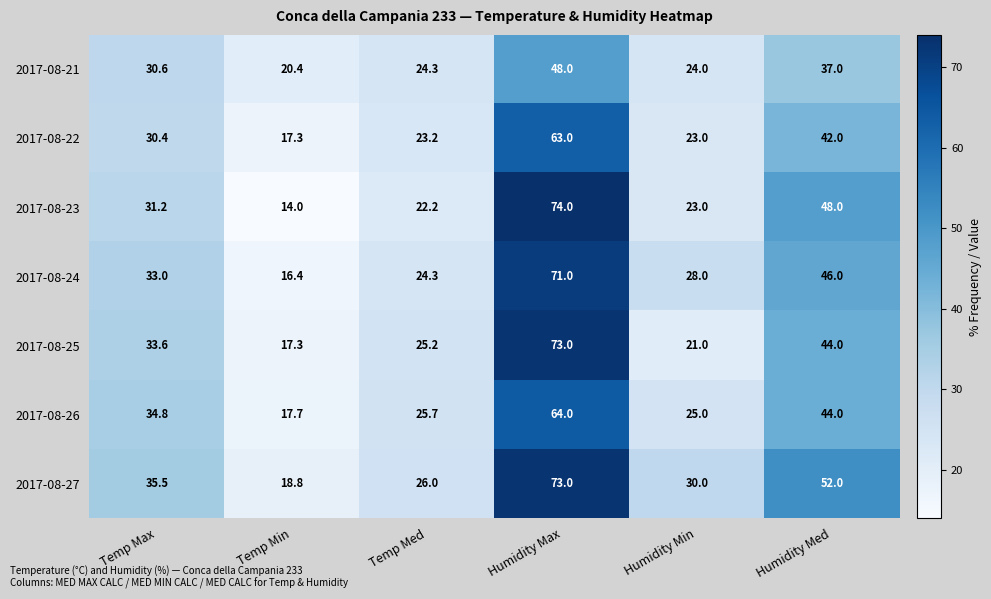

Read the 2017-08-27 value at Humidity Min.

30.0